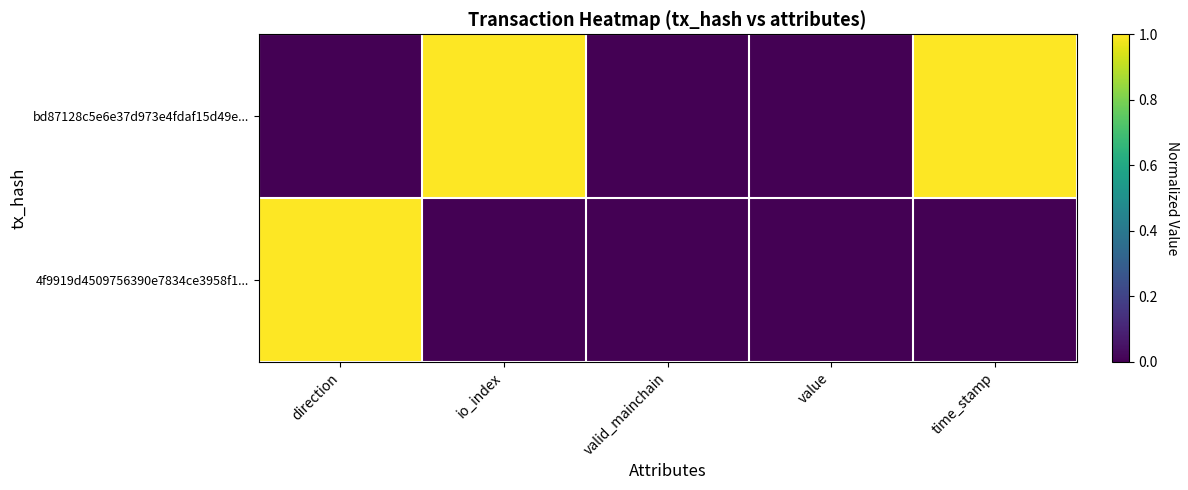

At how many categories does at least one series exceed 0?

3